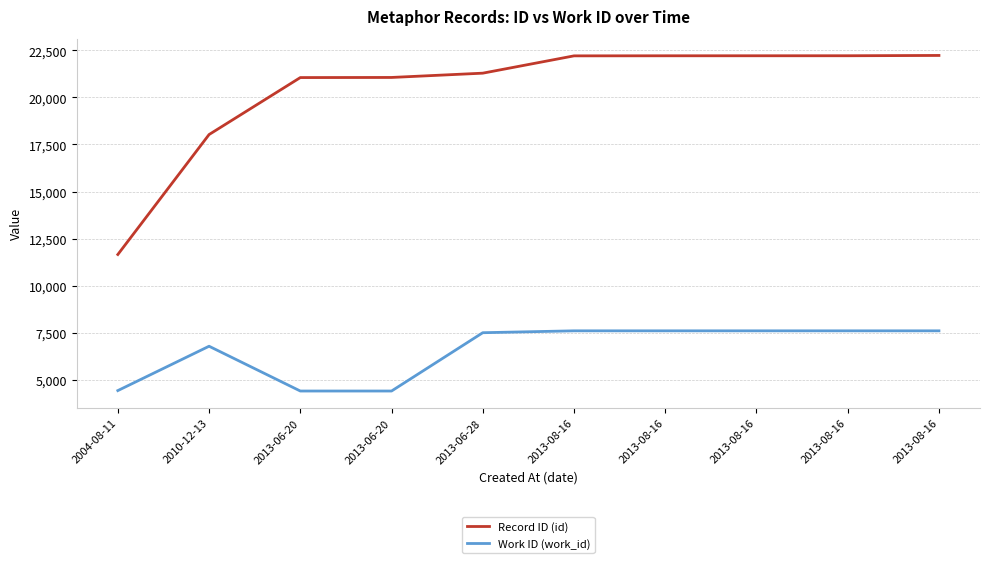

How many lines are shown in the chart?

2